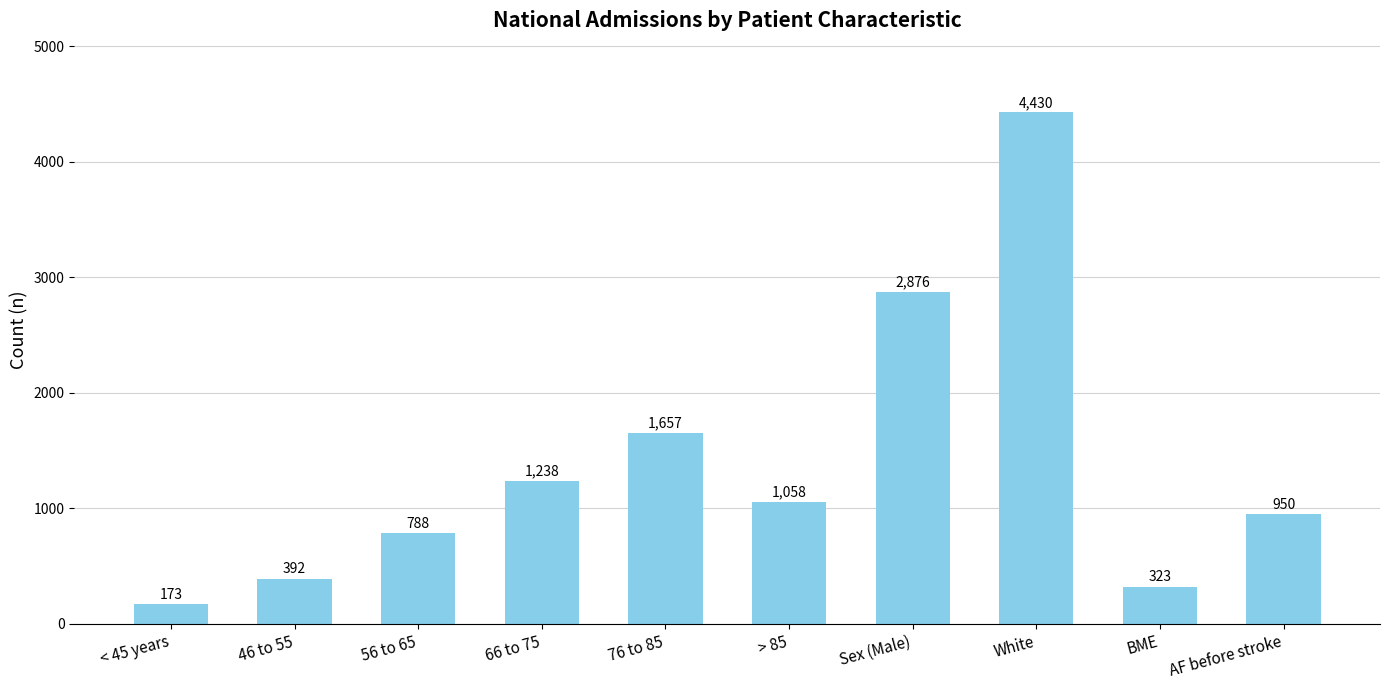

Count the number of categories in the chart.

10